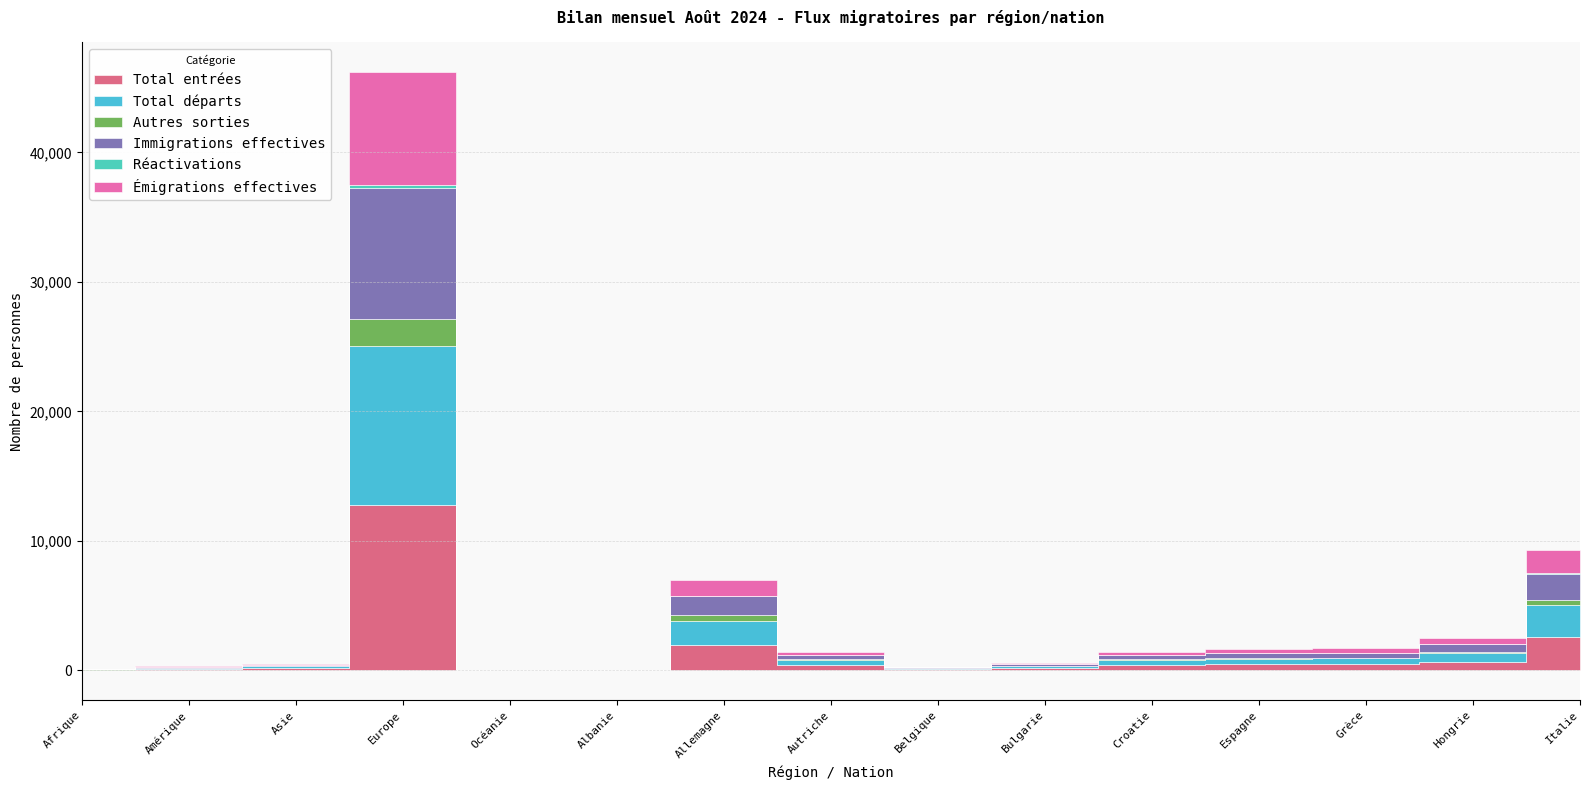

Between Amérique and Italie, which series saw the biggest shift?

Total entrées